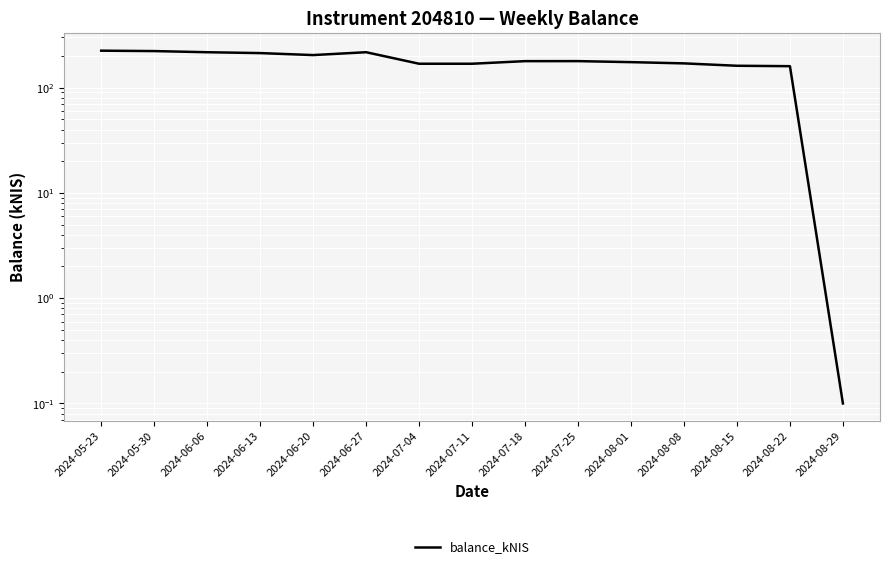

Between 2024-08-29 and 2024-08-08, which is larger?

2024-08-08